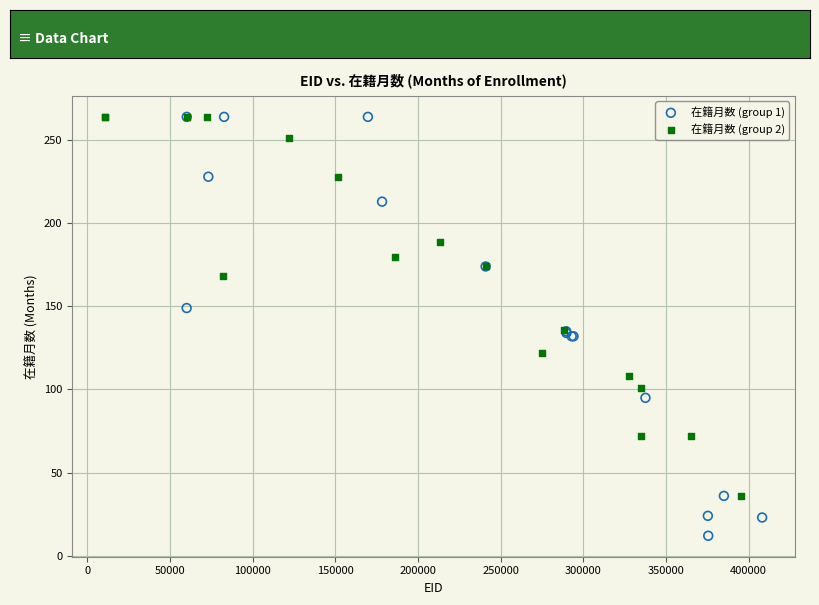

Which series reaches the minimum Y coordinate?

在籍月数 (group 1)